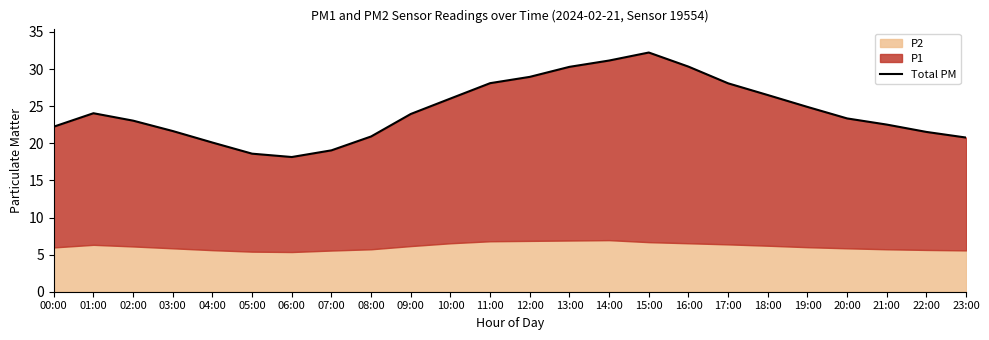

List the labels in order of value, largest first.

15:00, 14:00, 16:00, 13:00, 12:00, 11:00, 17:00, 18:00, 10:00, 19:00, 01:00, 09:00, 20:00, 02:00, 21:00, 00:00, 03:00, 22:00, 08:00, 23:00, 04:00, 07:00, 05:00, 06:00